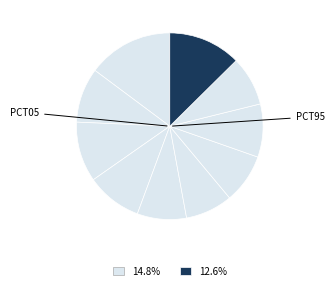

To the nearest percent, what is the average slice percentage?

10%